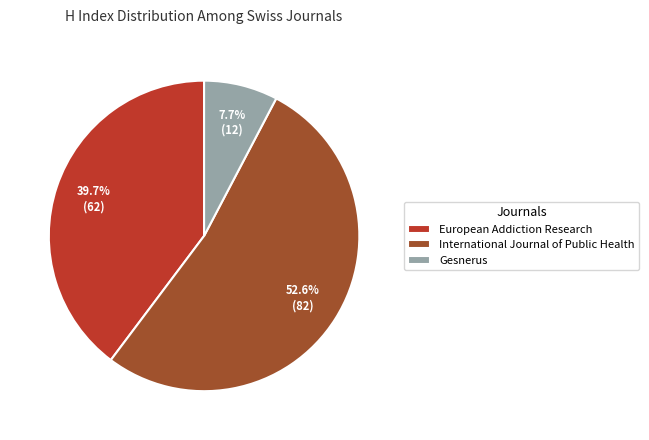

How many slices are in this pie chart?

3